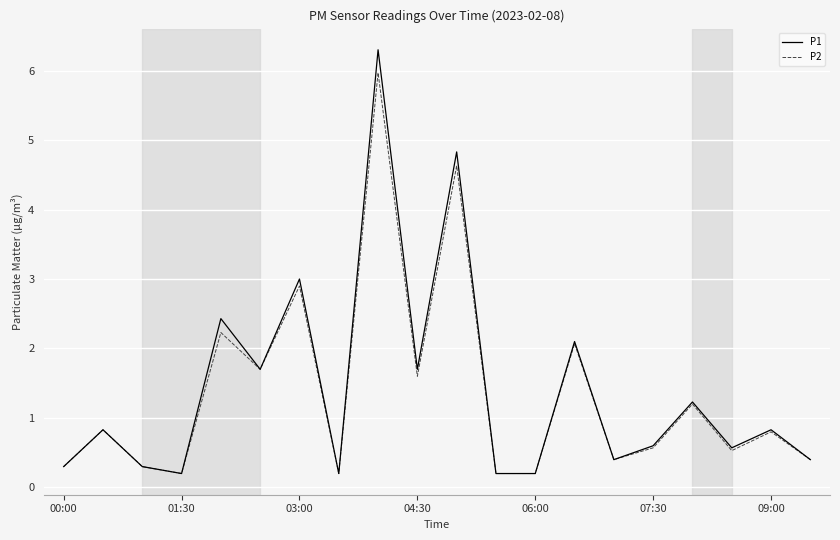

Which series has the largest range (max minus min)?

P1